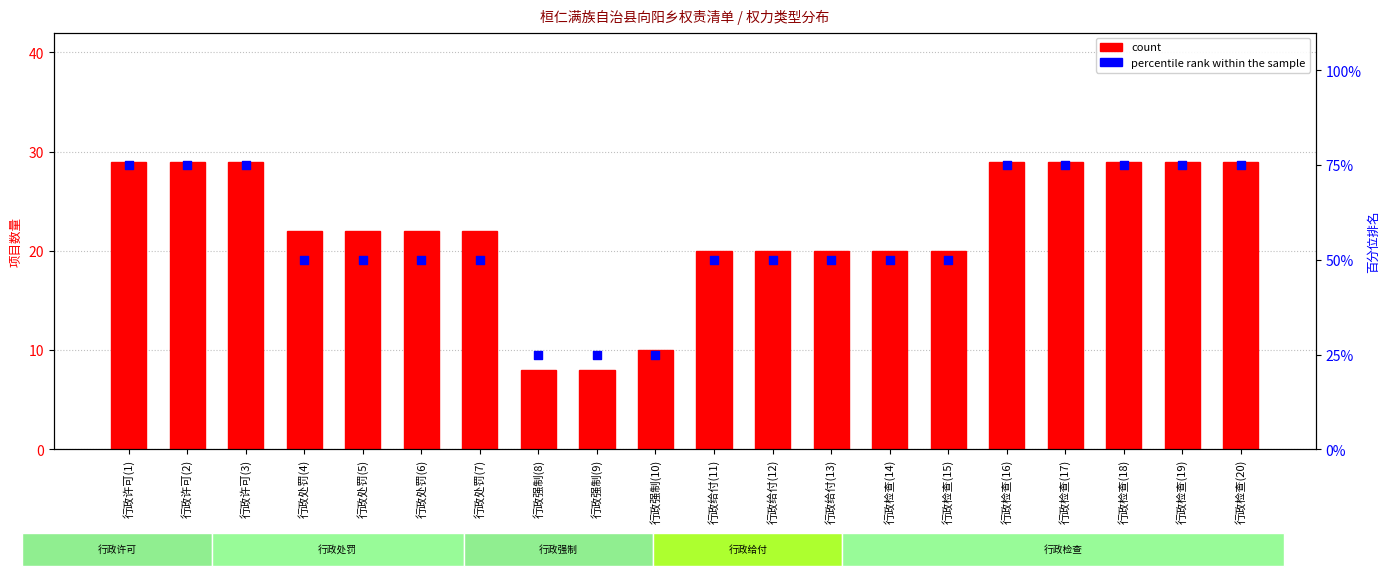

Approximately how many times larger is the value at 行政许可(3) compared to 行政强制(10)?

3.0